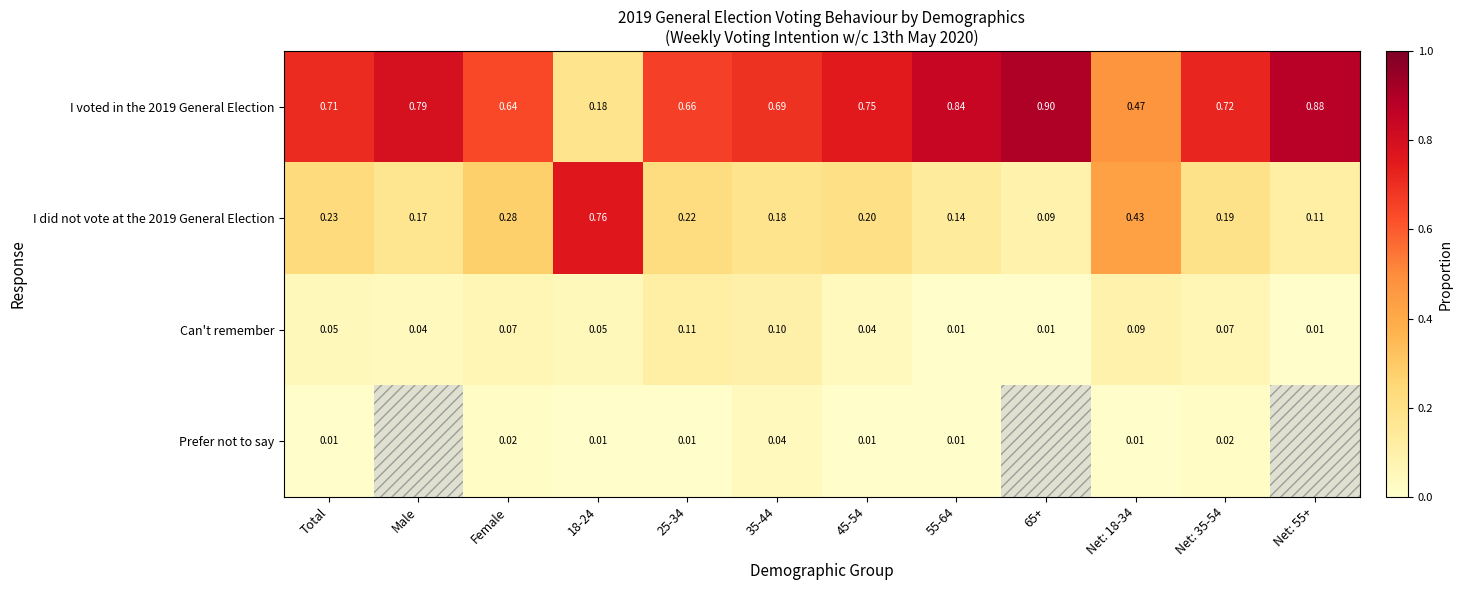

How many distinct data groups are displayed?

4